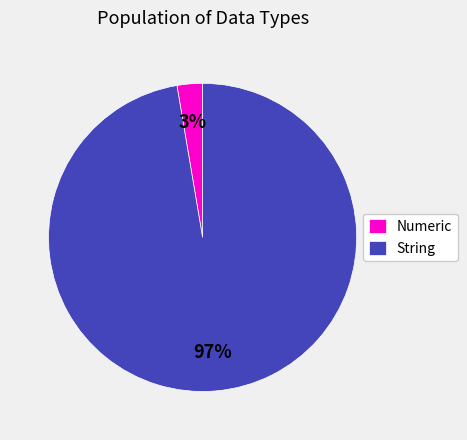

Is it true that String is 20% of the pie?

False